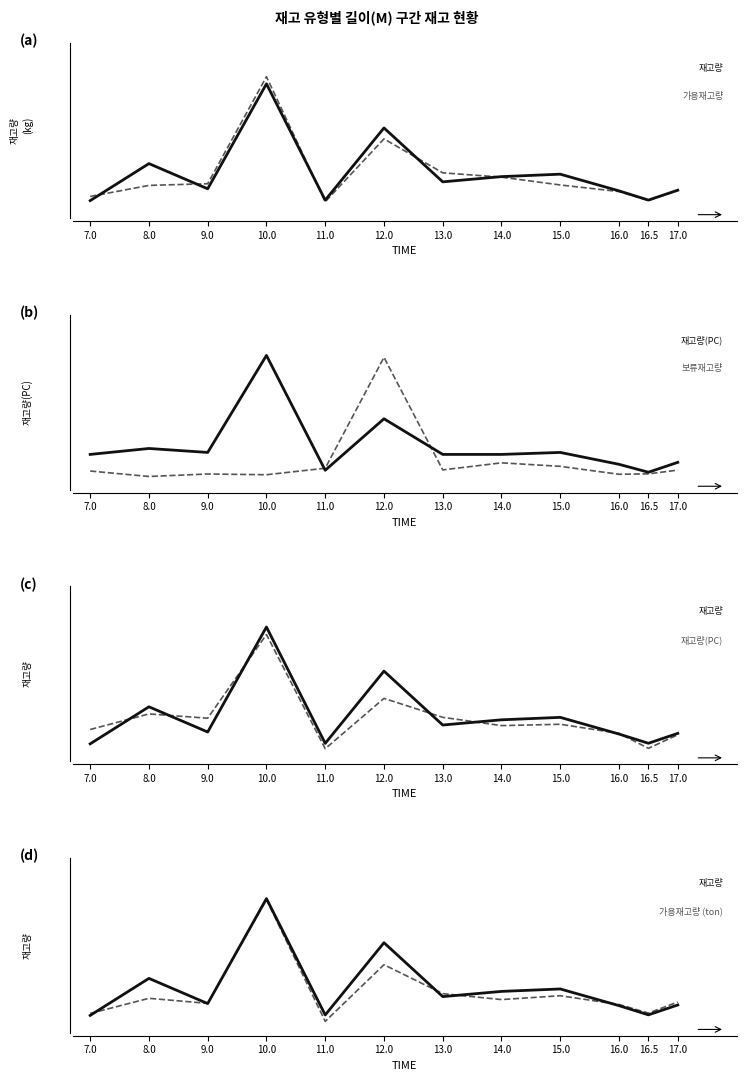

True or false: 보류재고량 has more than 2 interior local peaks.

True